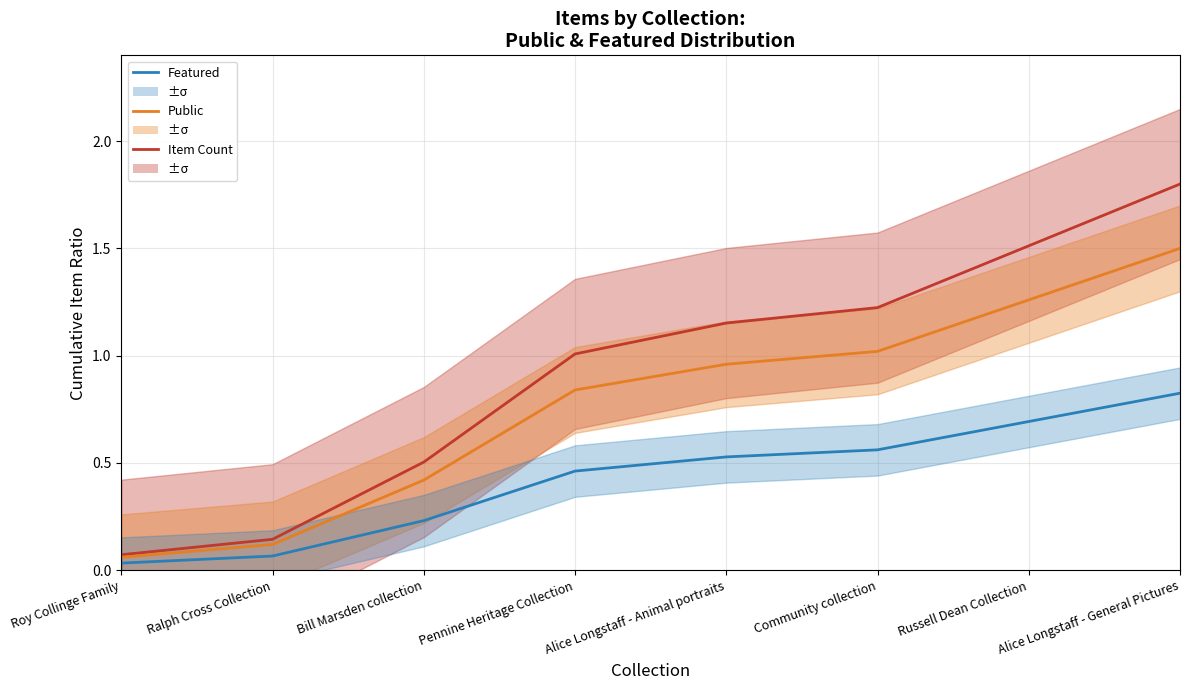

Reading left to right, extract all data points from this chart.

Item Count: 0.1	0.1	0.5	1.0	1.2	1.2	1.5	1.8
Public: 0.1	0.1	0.4	0.8	1.0	1.0	1.3	1.5
Featured: 0.0	0.1	0.2	0.5	0.5	0.6	0.7	0.8